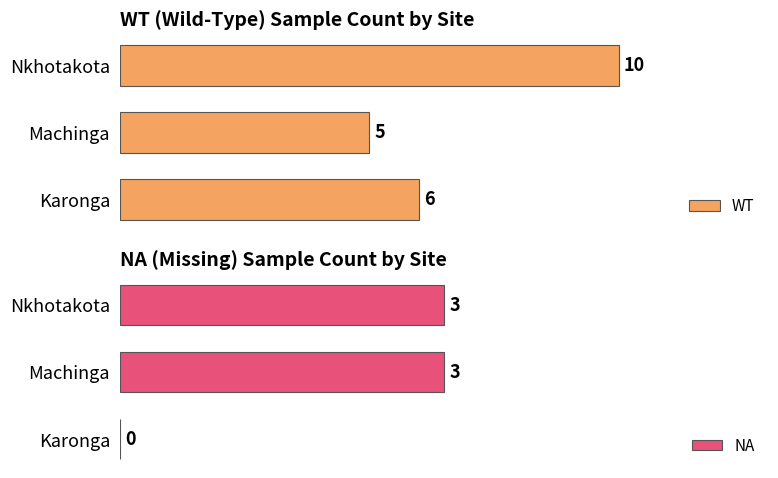

Is the value of WT at Karonga greater than the value of NA at Machinga?

Yes